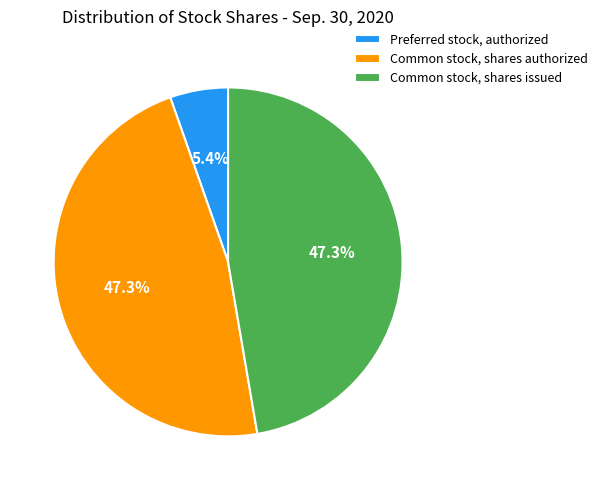

To the nearest percent, what is the average slice percentage?

33%